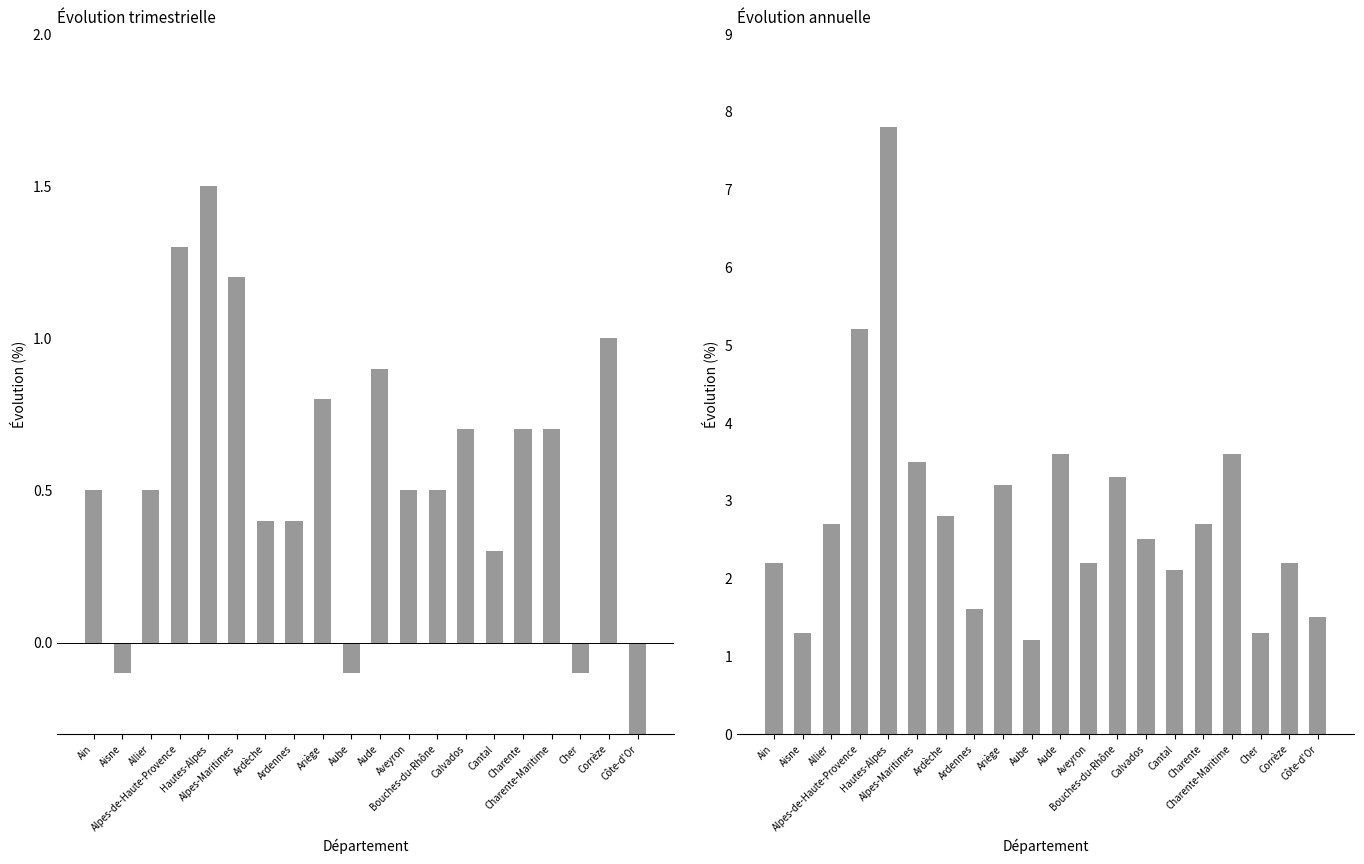

What is the spread (max minus min) of values at Hautes-Alpes?

6.3